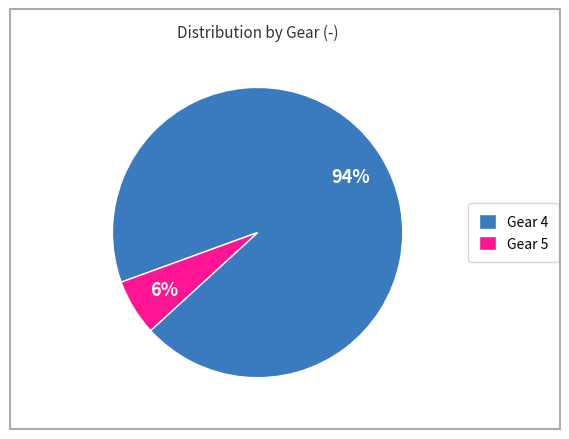

Is the sum of Gear 4 and Gear 5 greater than half?

Yes